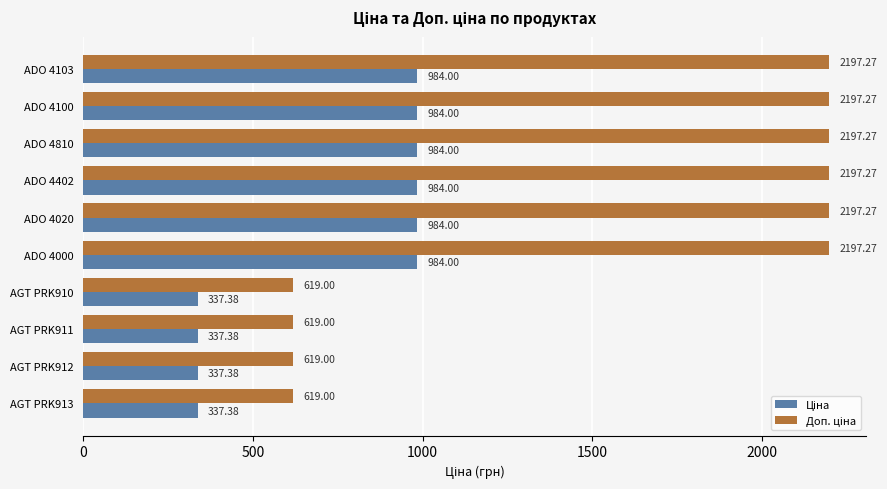

What is the total value across all series at ADO 4000?

3181.3